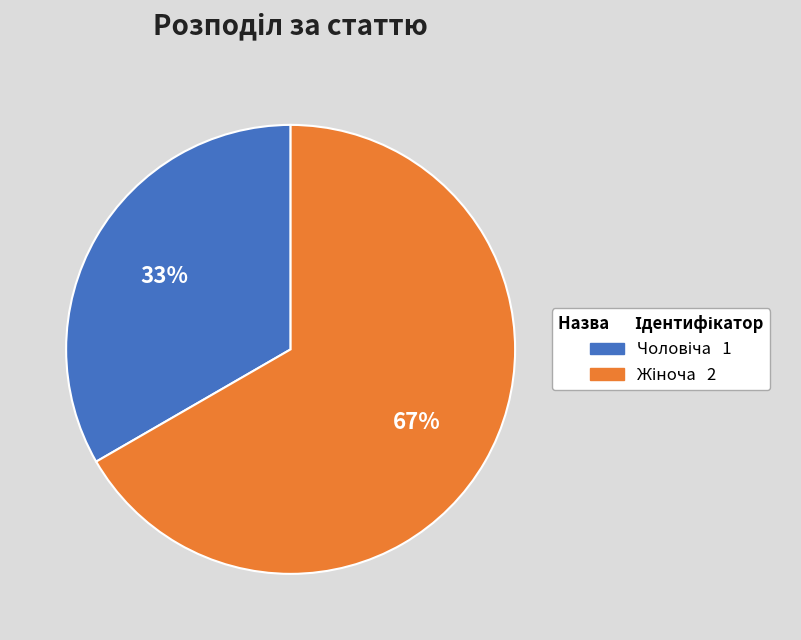

To the nearest percent, what is the average slice percentage?

50%